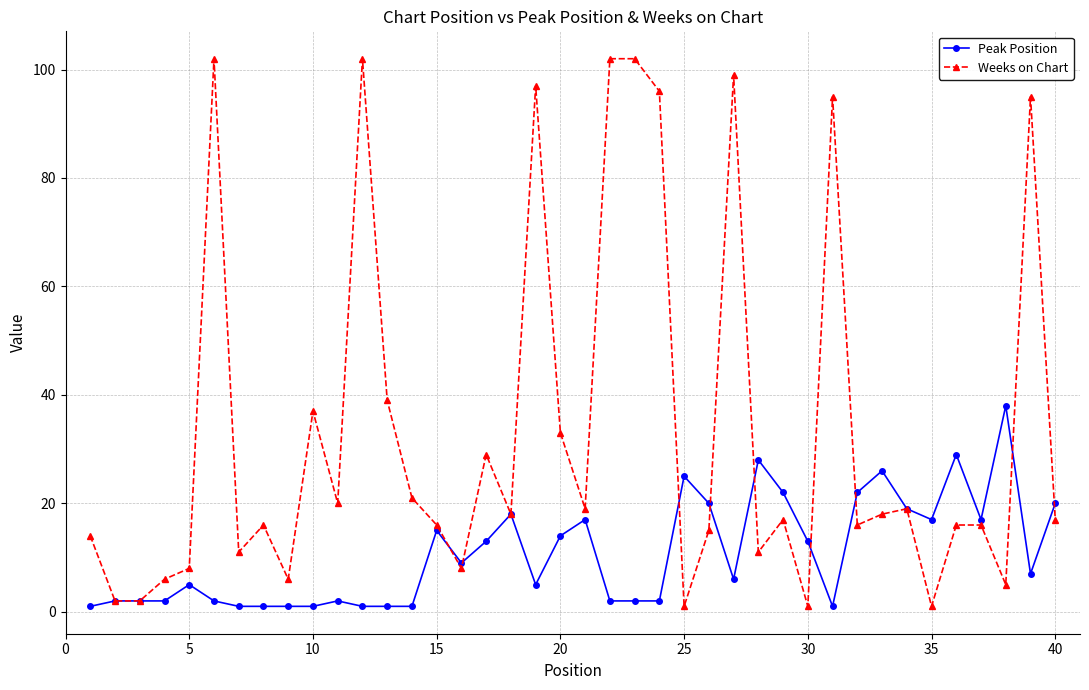

Which series has the largest total across all categories?

Weeks on Chart